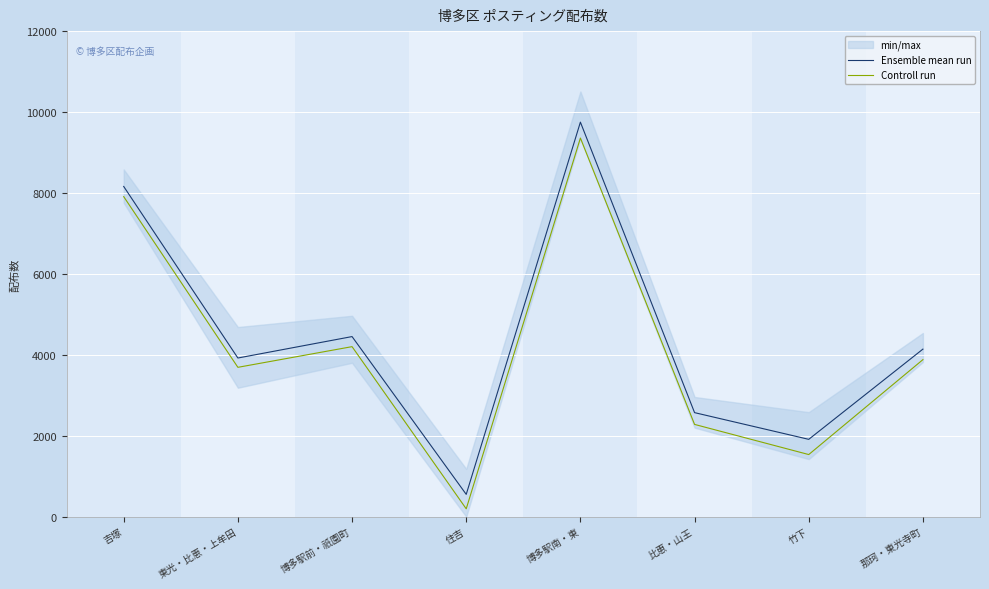

True or false: Controll run has a value of 193 at 住吉.

True